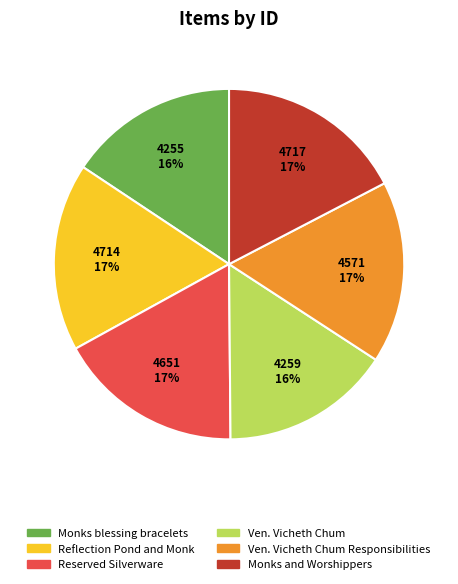

Is there a majority slice in this chart?

No